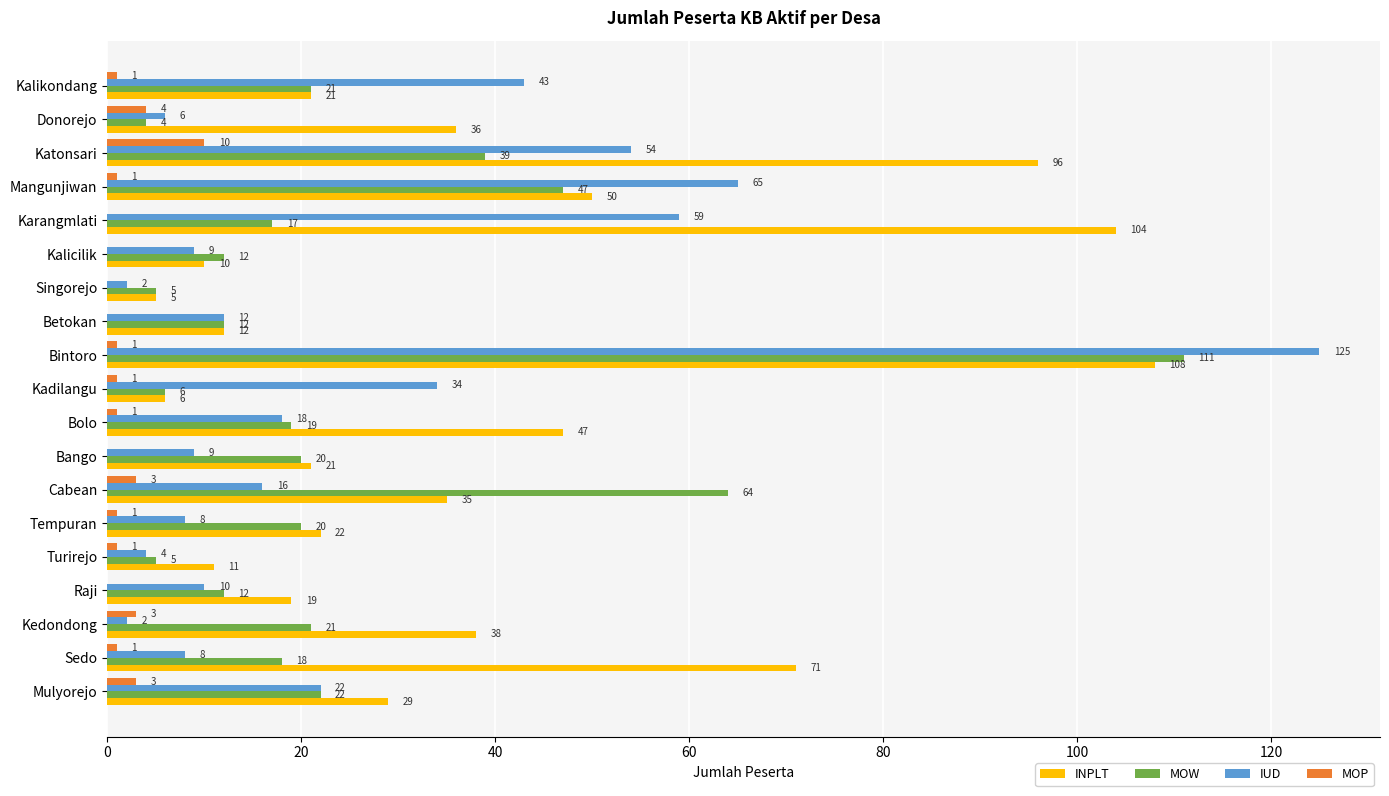

Which series has the largest range (max minus min)?

IUD